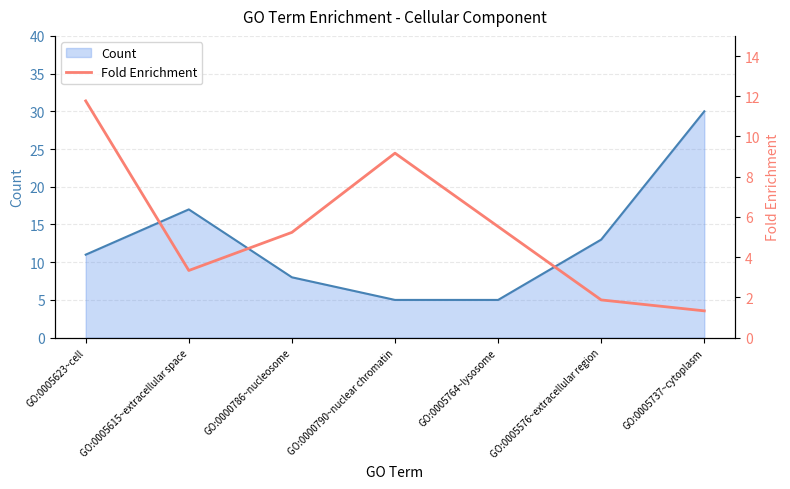

Reading left to right, what are all the values shown in this chart?

11.8	3.3	5.2	9.2	5.5	1.9	1.3